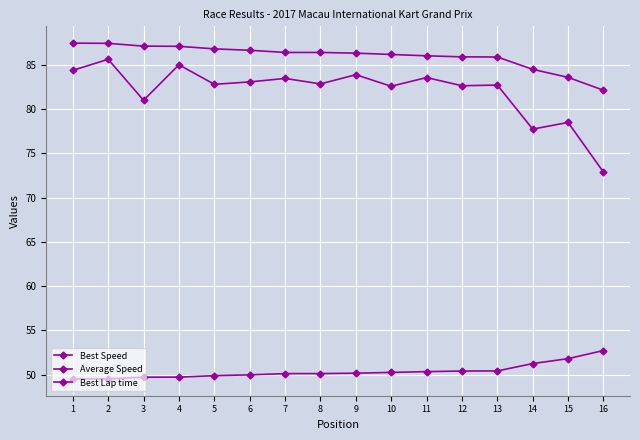

Which has a higher value, 2 or 4?

2